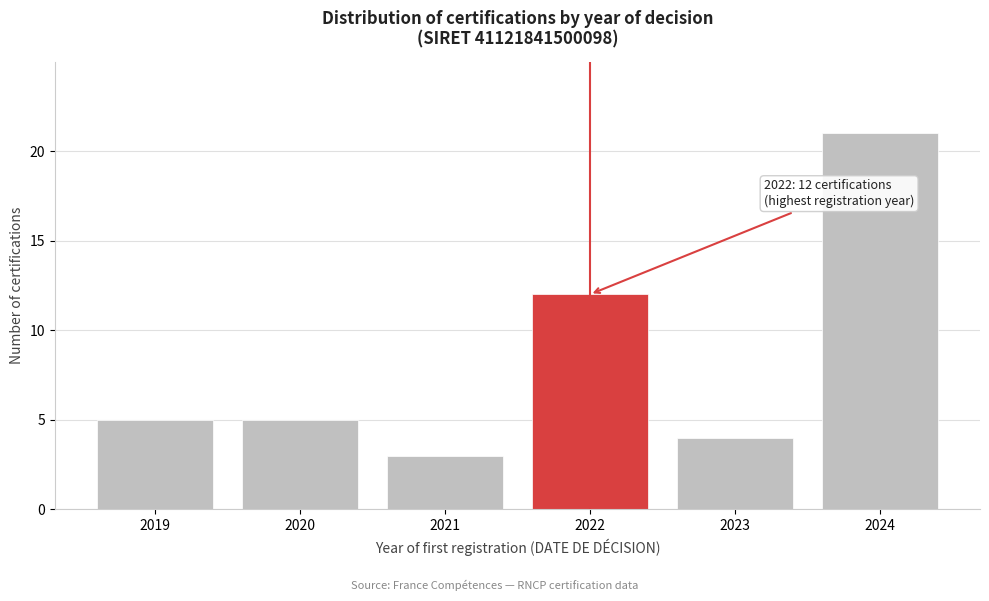

Reading left to right, list all the values displayed in this chart.

5	5	3	12	4	21